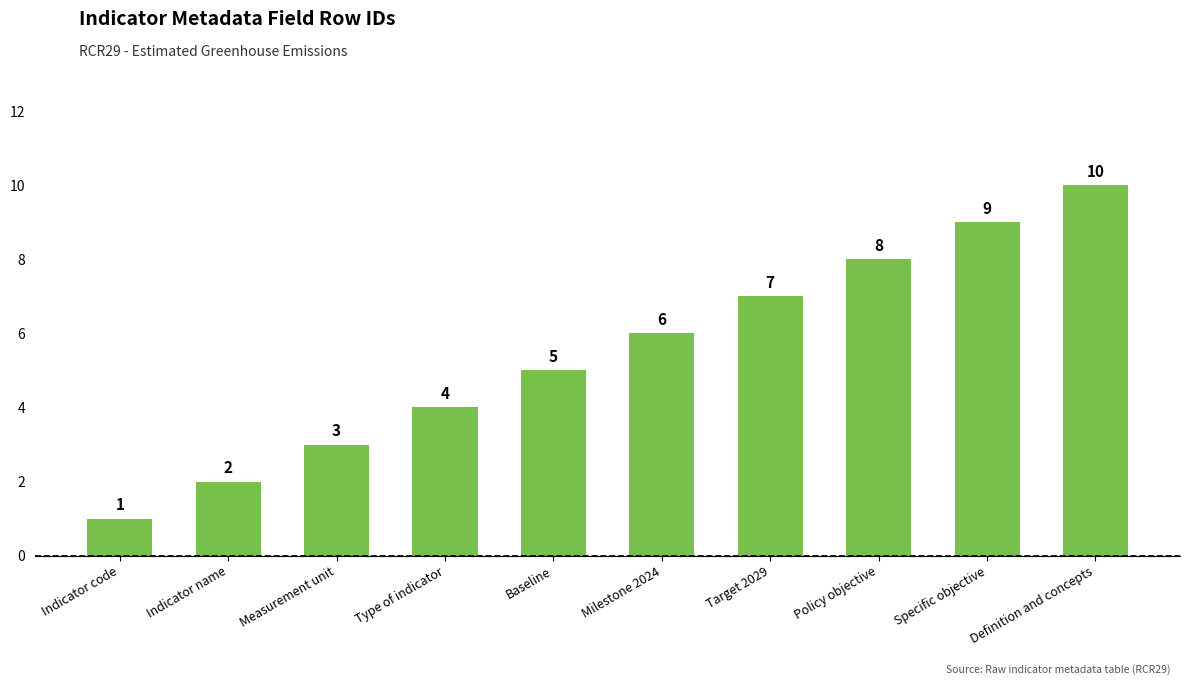

What is the value of the 6th bar from the left?

6